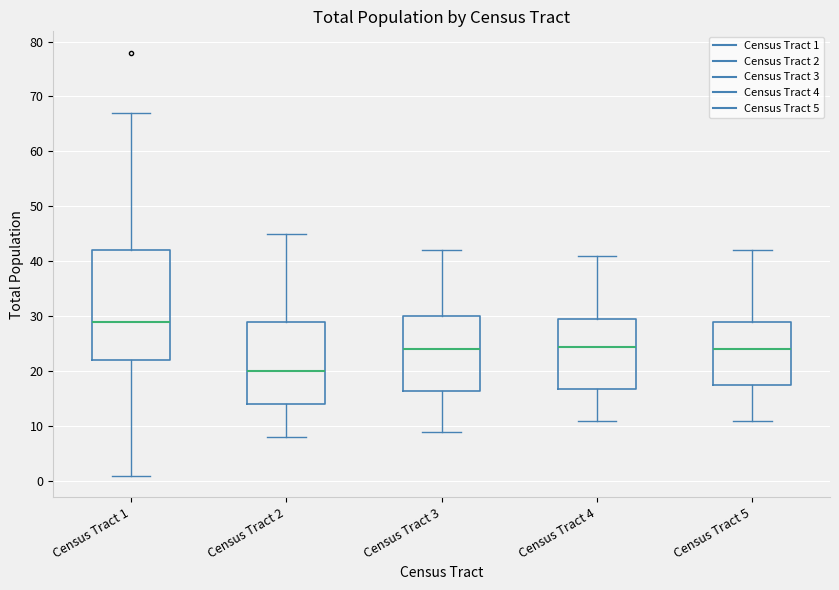

Which box has the highest median line?

Census Tract 1